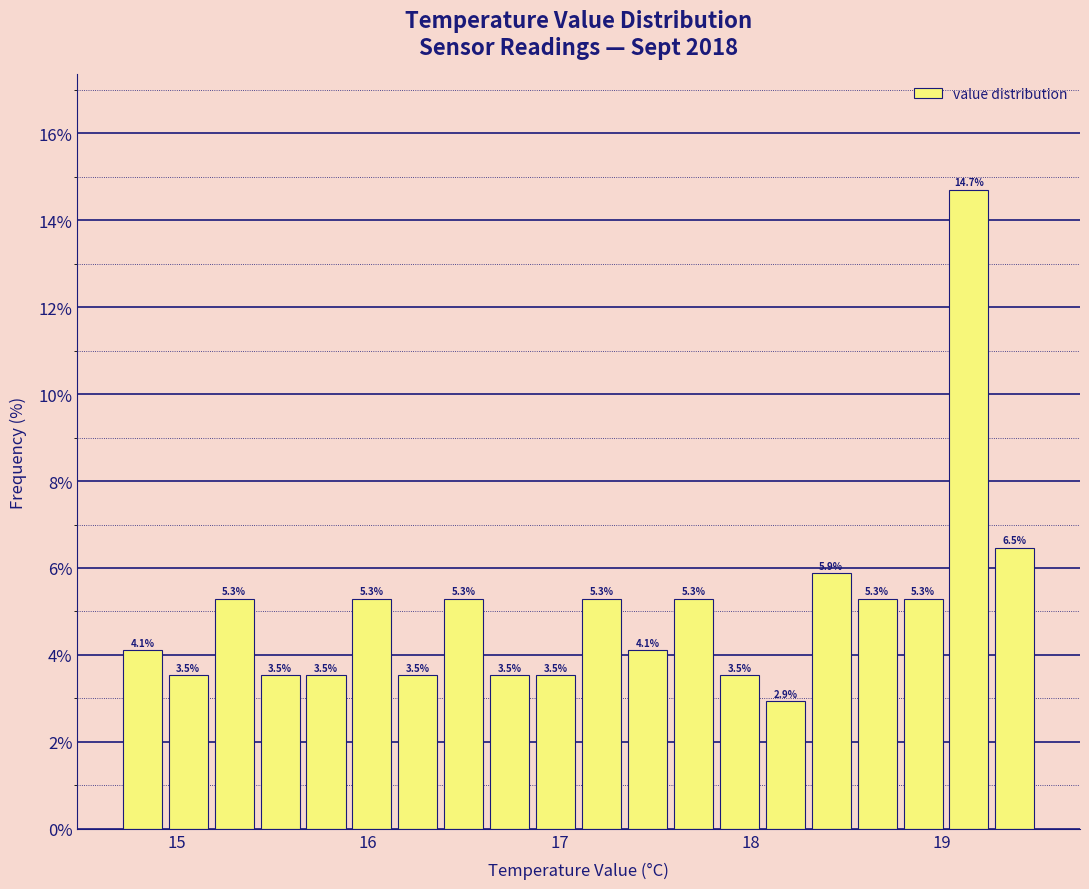

Around what value on the x-axis is the tallest bar? Give the approximate position of its centre, as read against the axis.

19.1